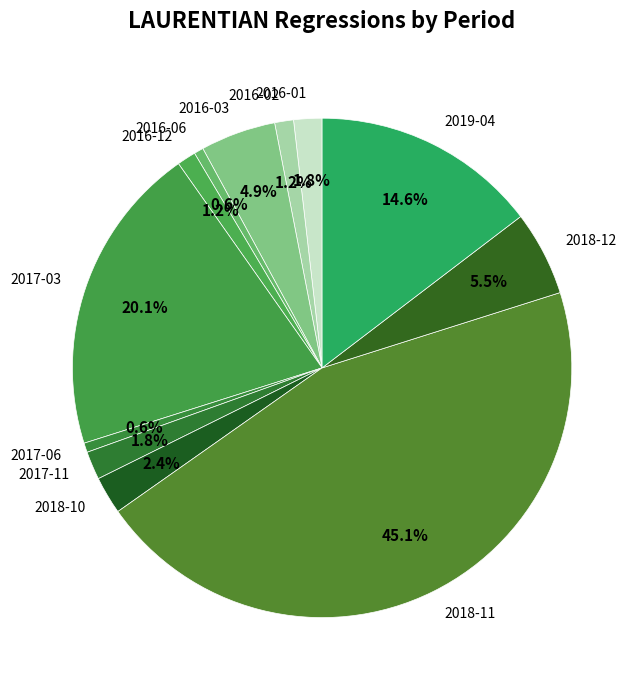

Is it true that 2016-02 is 1% of the pie?

True